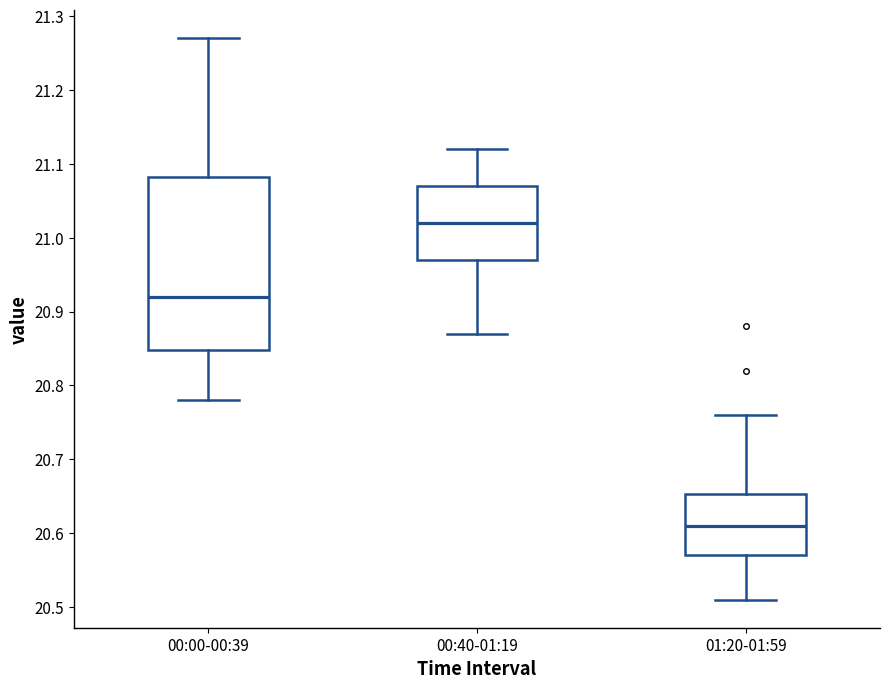

Reading left to right, read every box against the y-axis: the position of its median line, the range the box covers, and the ends of its whiskers. The values are not printed on the chart, so give them approximately, as read against the axis.

00:00-00:39: median 20.92, box 20.85 to 21.08, whiskers 20.78 to 21.27
00:40-01:19: median 21.02, box 20.97 to 21.07, whiskers 20.87 to 21.12
01:20-01:59: median 20.61, box 20.57 to 20.65, whiskers 20.51 to 20.76